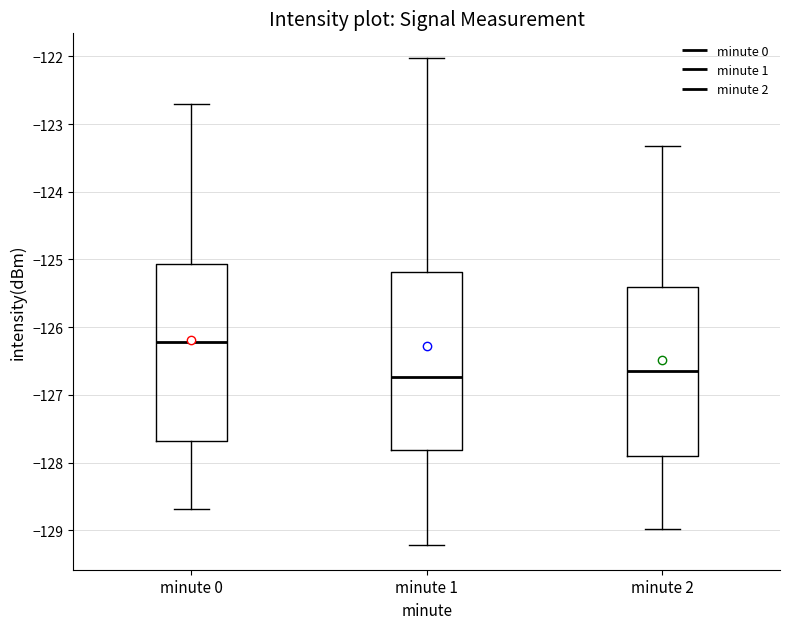

Reading left to right, transcribe this box plot: for each box, give where its median line is, the range the box spans, and where its two whiskers end, as read against the y-axis. The values are not printed on the chart, so give them approximately, as read against the axis.

minute 0: median -126.2, box -127.7 to -125.1, whiskers -128.7 to -122.7
minute 1: median -126.7, box -127.8 to -125.2, whiskers -129.2 to -122.0
minute 2: median -126.7, box -127.9 to -125.4, whiskers -129.0 to -123.3